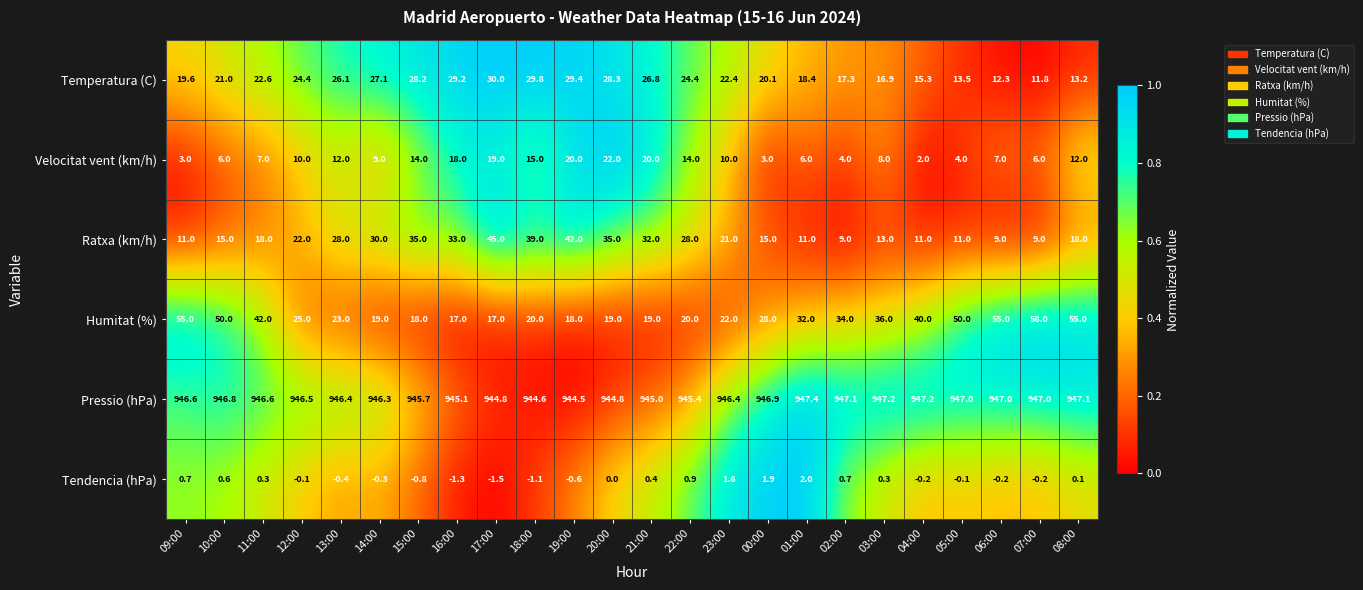

Is it true that Ratxa (km/h) equals 9.0 at 07:00?

True